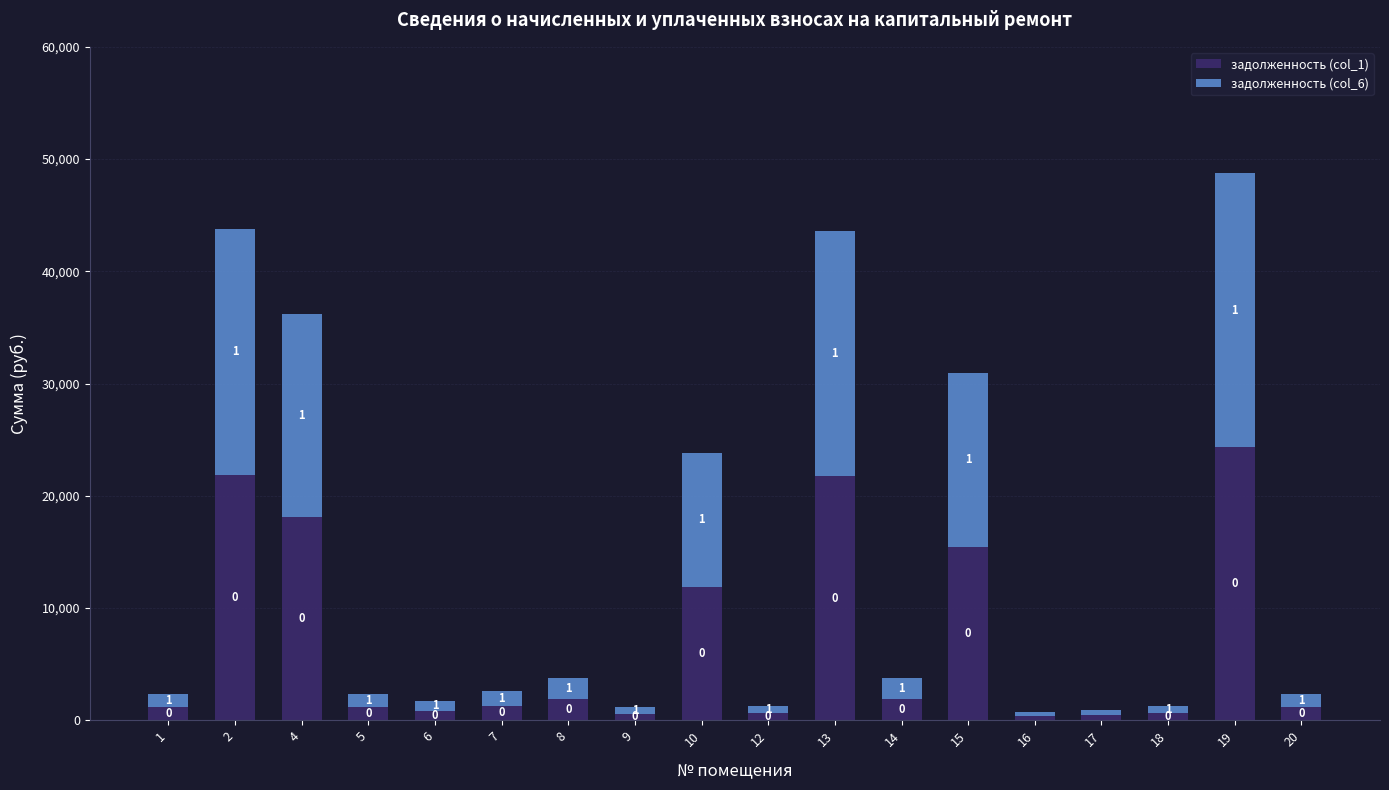

Is it true that задолженность (col_6) equals 11918.5 at 10?

True